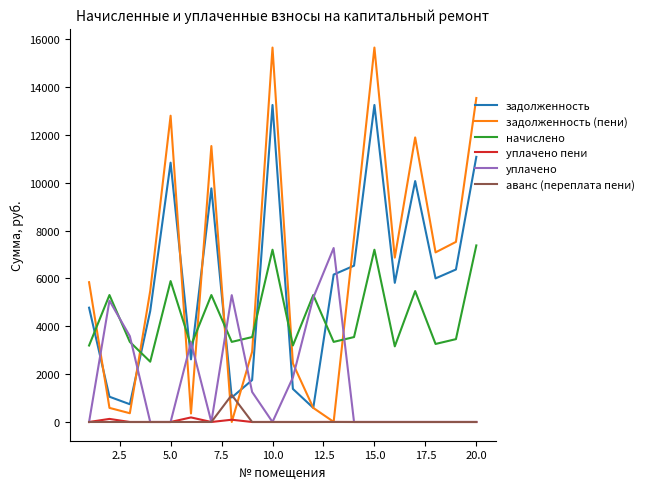

What is the greatest value displayed?

15650.0